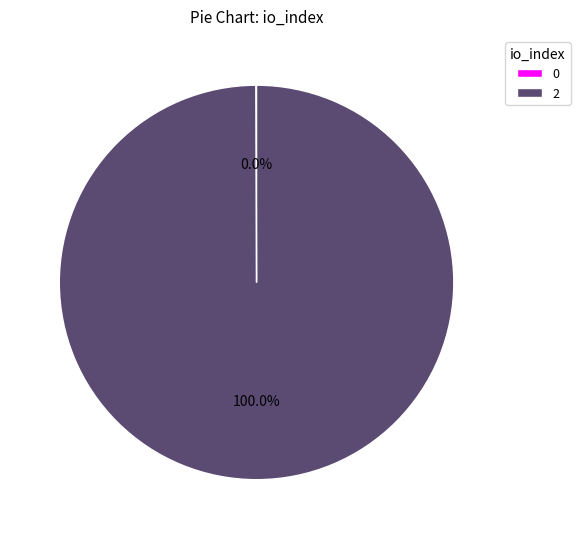

Which category accounts for the majority?

2